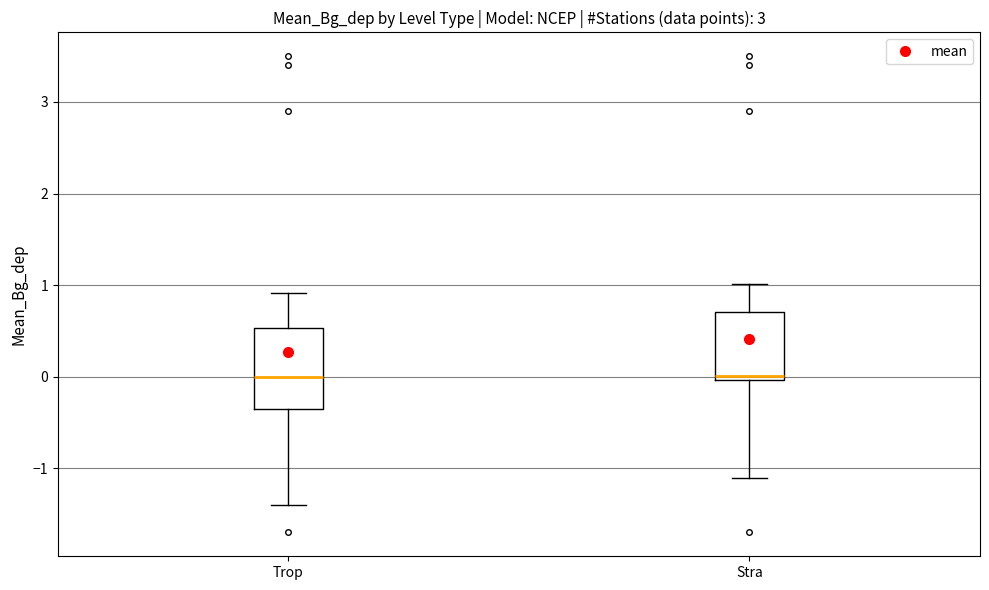

Where is the lower edge of the box for Trop on the y-axis? The values are not printed on the chart, so give them approximately, as read against the axis.

-0.3